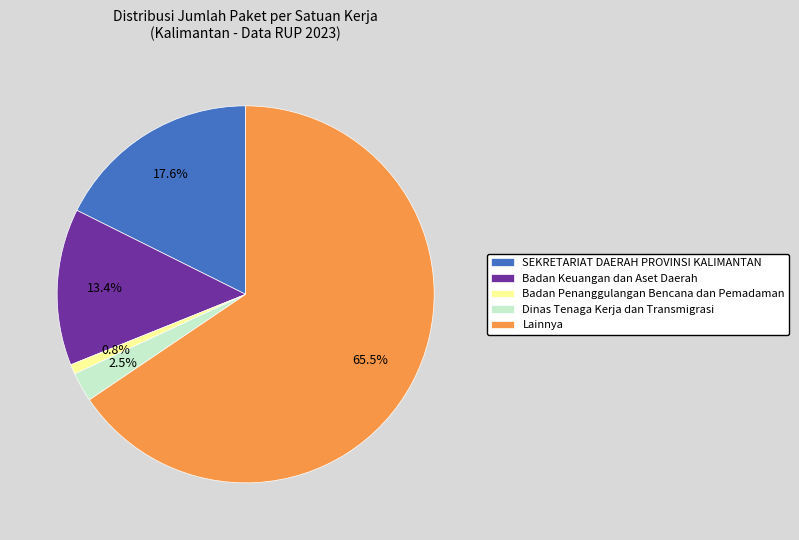

Between Dinas Tenaga Kerja dan Transmigrasi and Lainnya, which is larger?

Lainnya